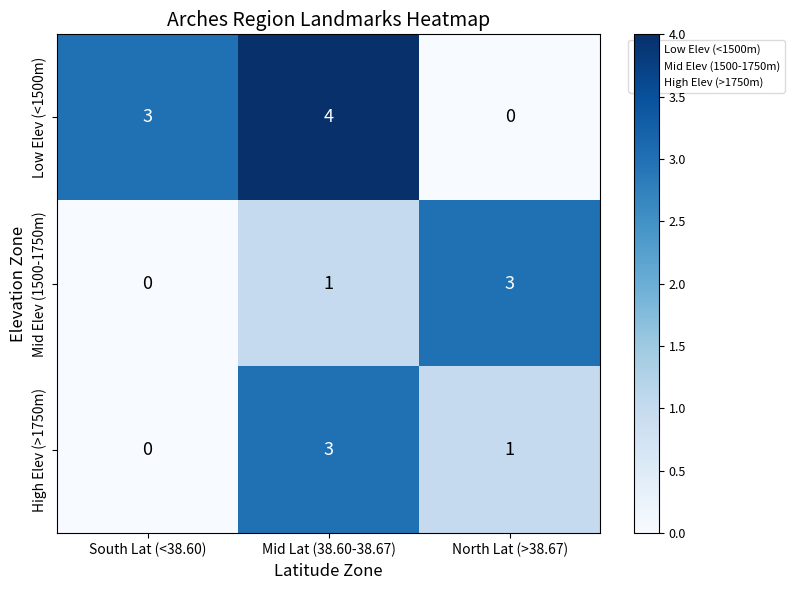

Which category has the lowest value in the High Elev (>1750m) series?

South Lat (<38.60)